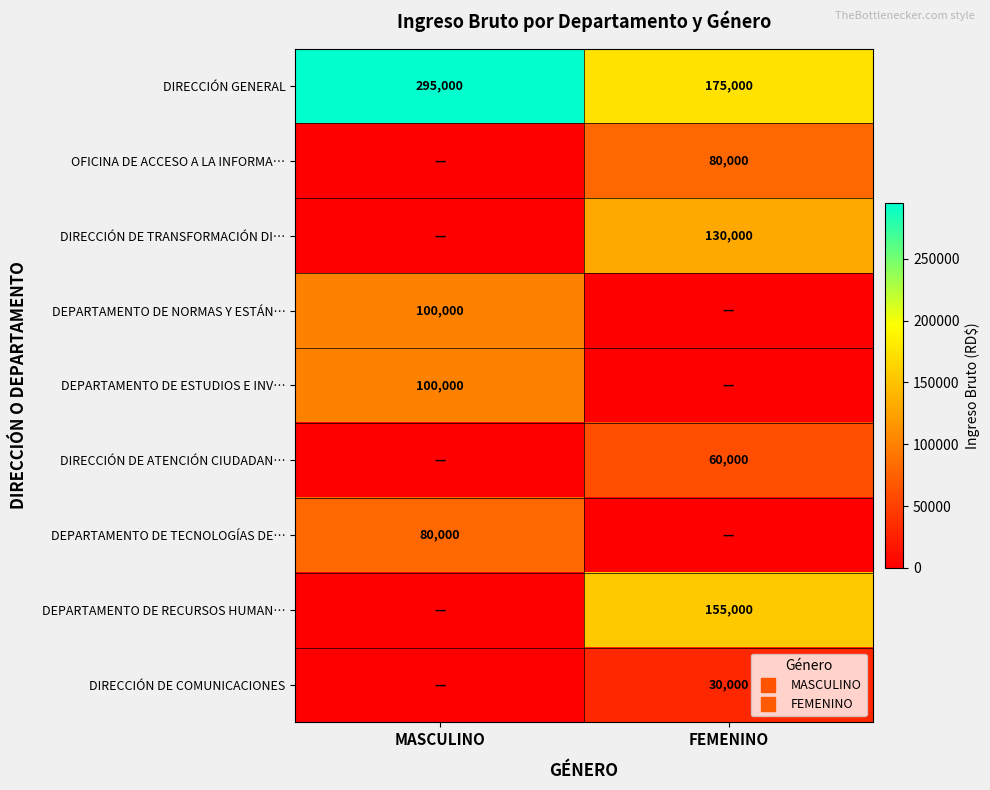

What is the difference between the maximum and minimum values in the DEPARTAMENTO DE ESTUDIOS E INV… series?

100000